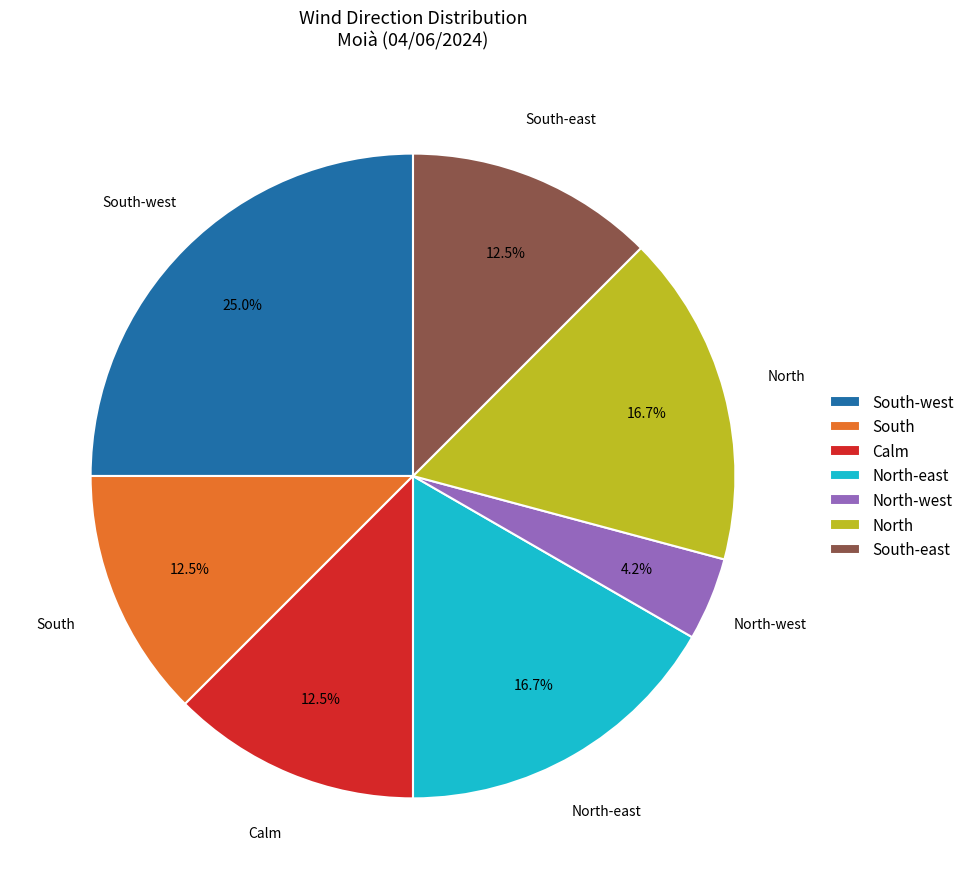

Does any single category account for the majority?

No